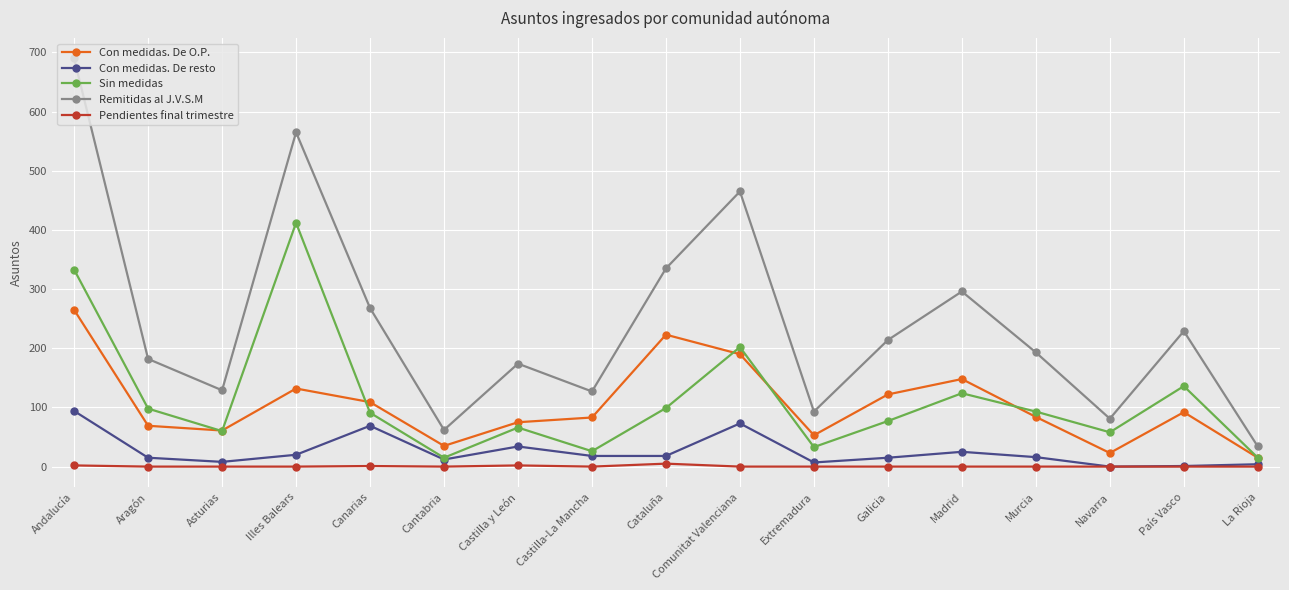

What is the spread (max minus min) of values at Asturias?

129